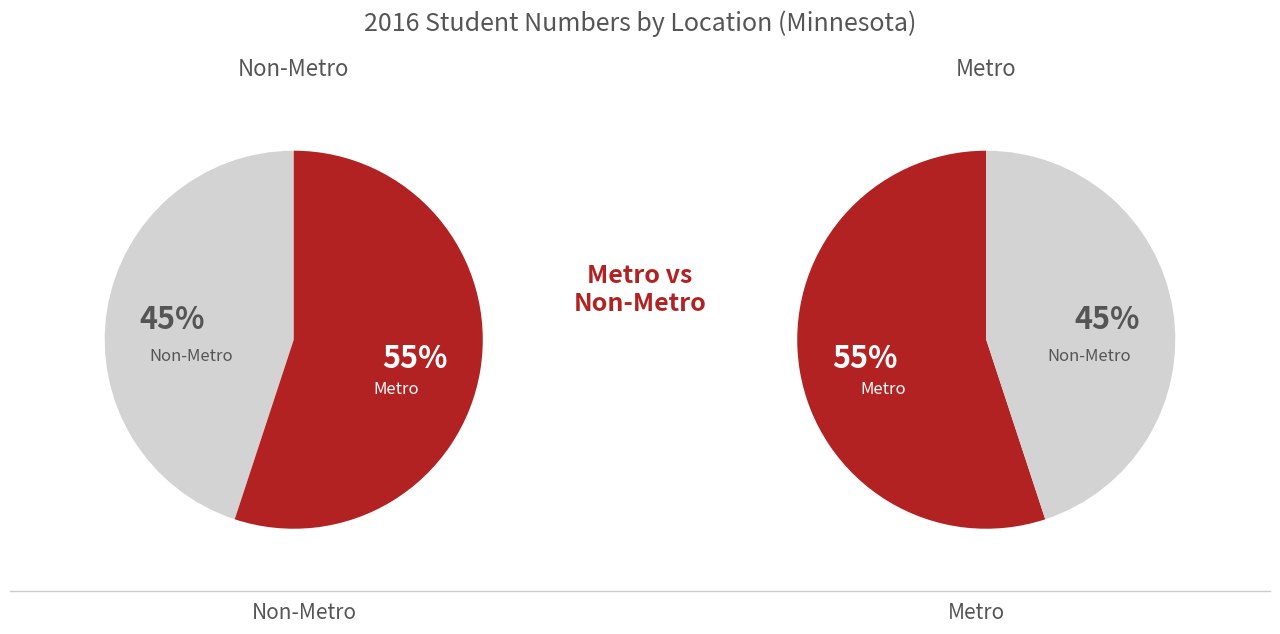

Which category has the smallest portion of the pie?

Non-Metro